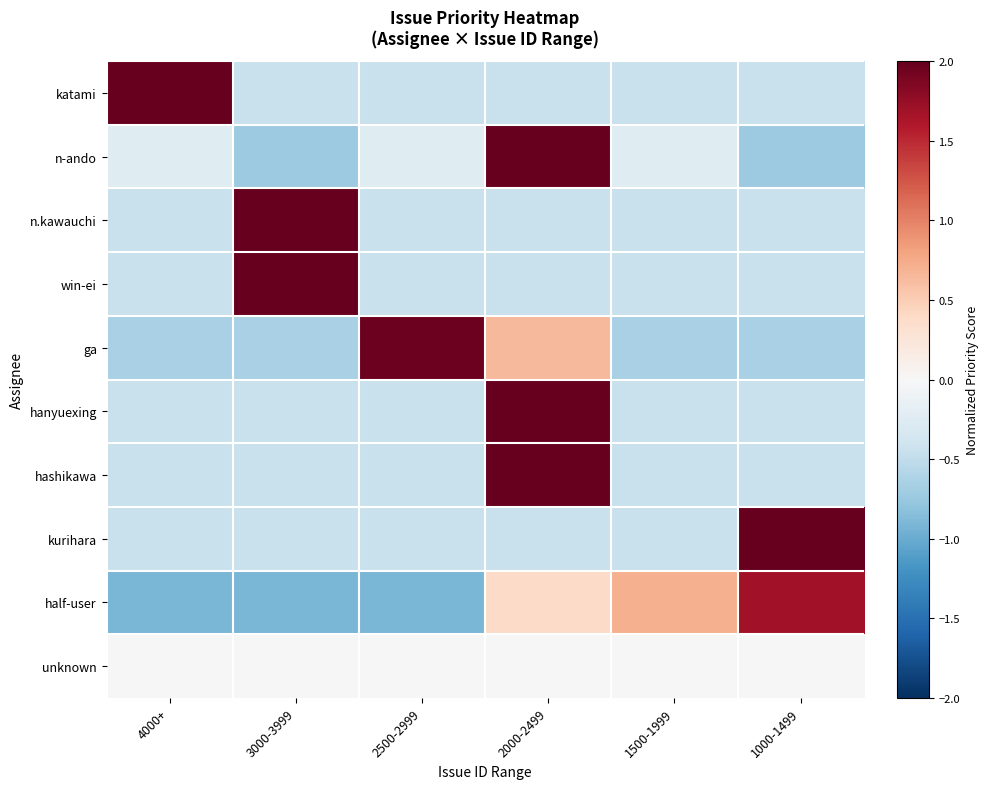

At 2000-2499, list the series in order from largest to smallest.

hanyuexing, hashikawa, n-ando, ga, half-user, unknown, katami, n.kawauchi, win-ei, kurihara